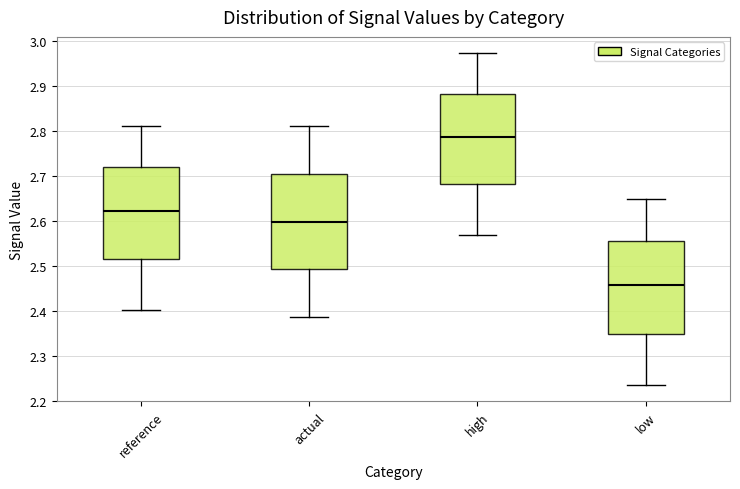

Reading left to right, transcribe this box plot: for each box, give where its median line is, the range the box spans, and where its two whiskers end, as read against the y-axis. The values are not printed on the chart, so give them approximately, as read against the axis.

reference: median 2.62, box 2.52 to 2.72, whiskers 2.40 to 2.81
actual: median 2.60, box 2.49 to 2.71, whiskers 2.39 to 2.81
high: median 2.79, box 2.68 to 2.88, whiskers 2.57 to 2.97
low: median 2.46, box 2.35 to 2.56, whiskers 2.24 to 2.65